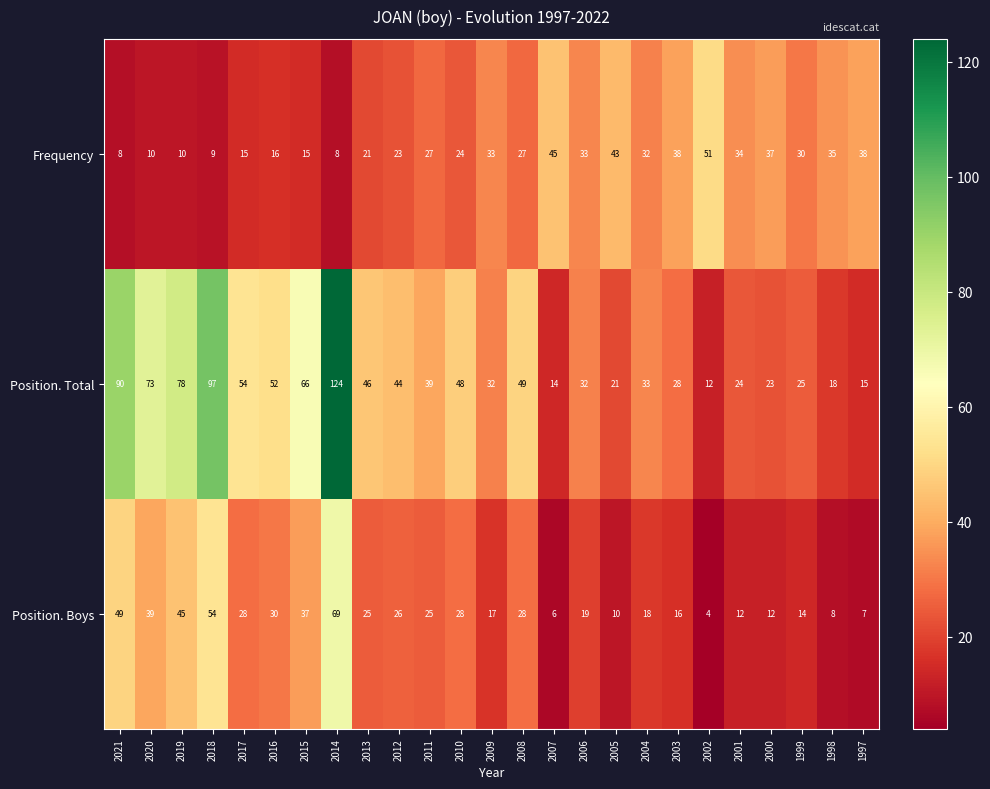

What is the spread (max minus min) of values at 2006?

14